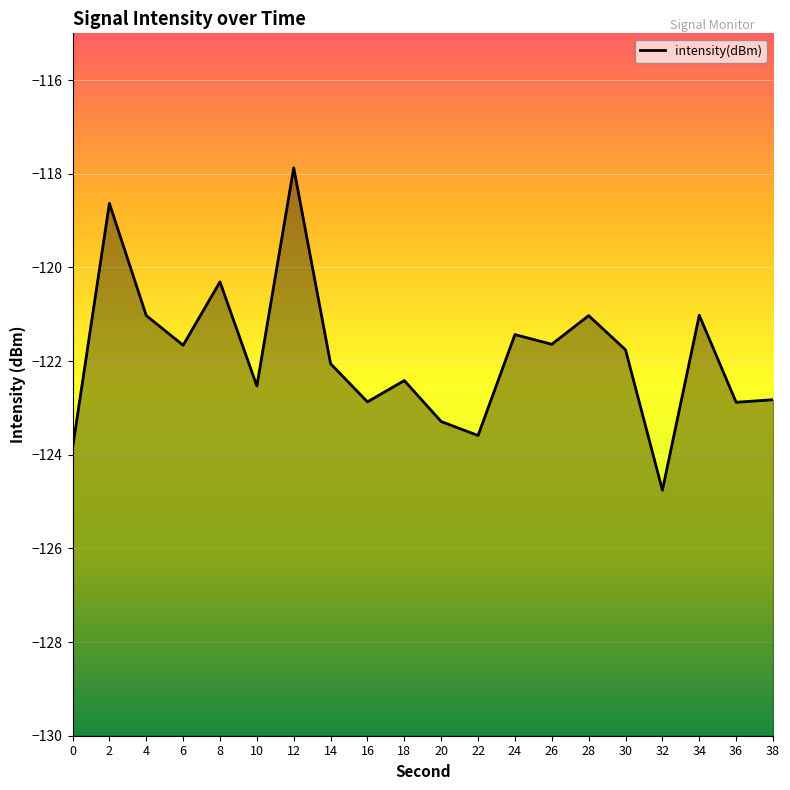

Read the value at 24.

-121.4